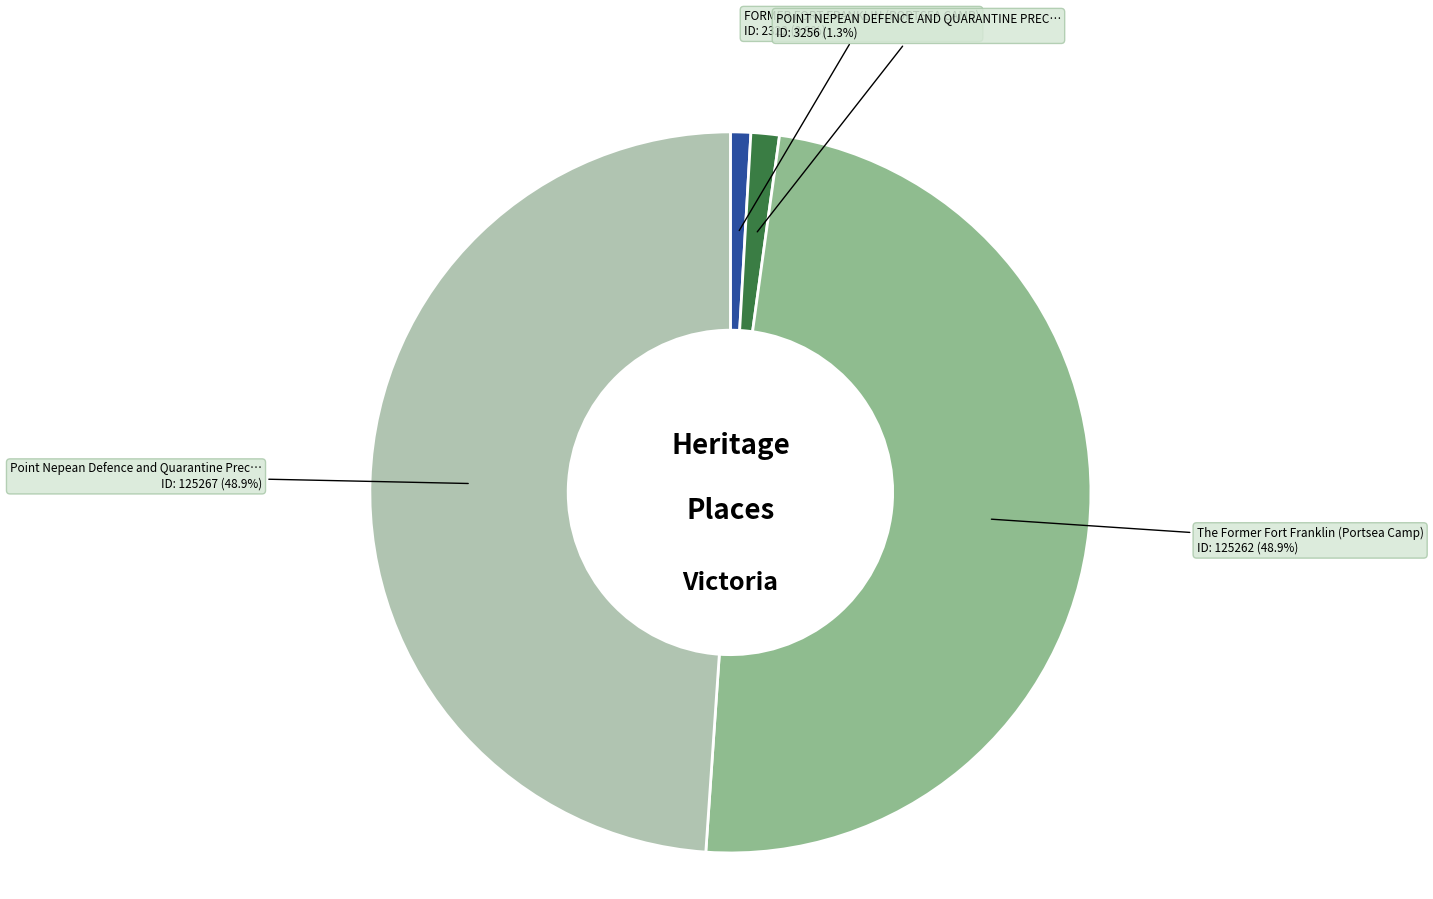

Is there any slice that represents more than half of the pie?

No